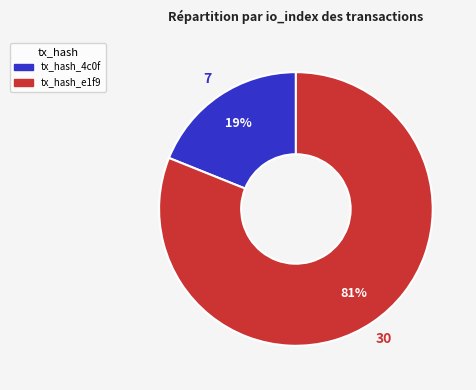

To the nearest percent, what is the average slice percentage?

50%